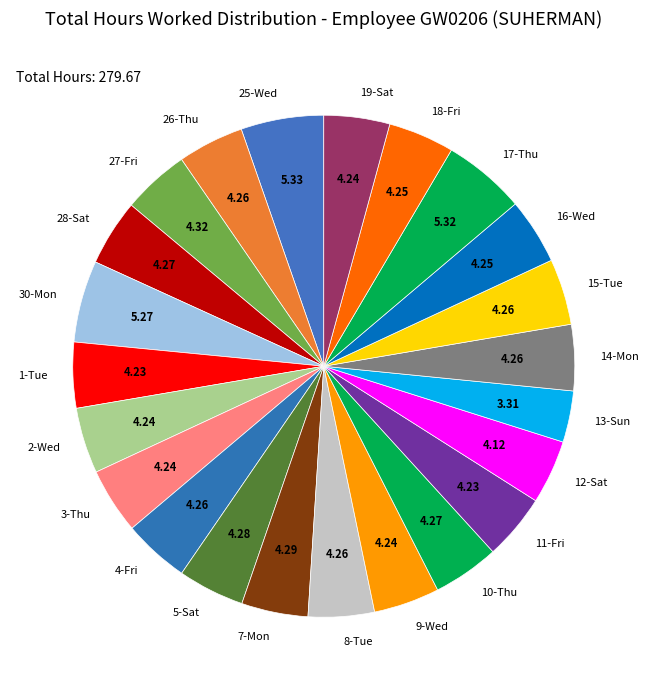

Is the sum of 3-Thu and 1-Tue greater than half?

No